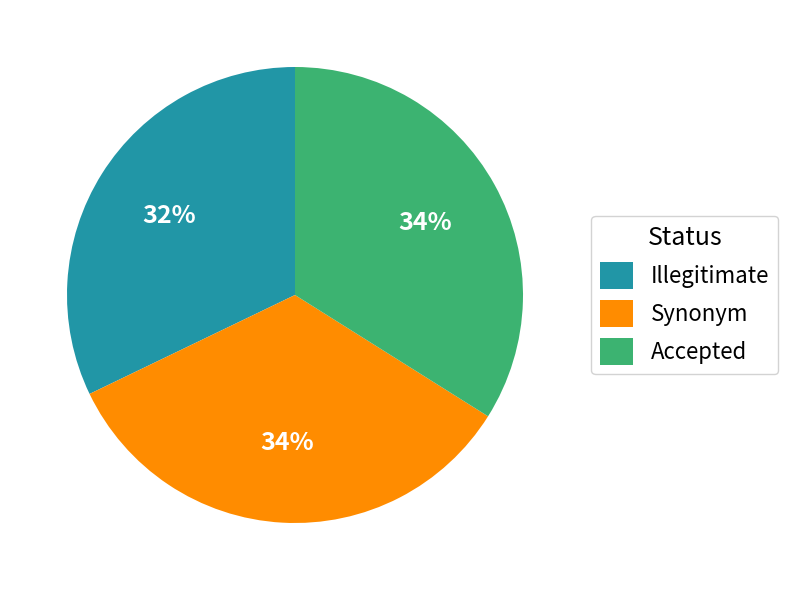

What is the smallest slice in the pie chart?

Illegitimate